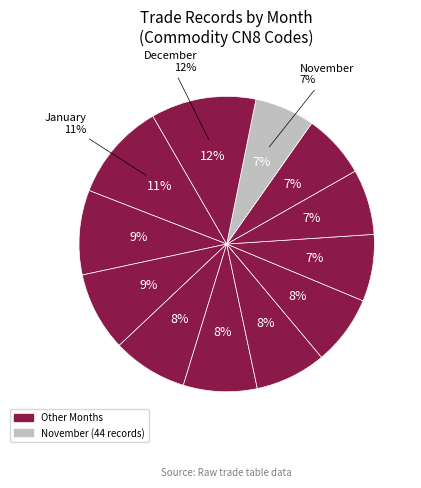

To the nearest percent, what is the combined percentage of July and November?

14%